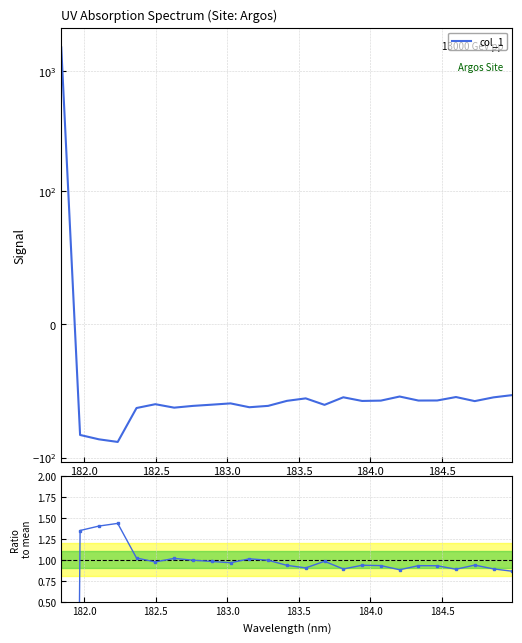

Reading right to left, what are all the values shown in this chart?

col_1: -53.1	-54.8	-57.6	-54.6	-57.2	-57.2	-54.2	-57.3	-57.5	-54.8	-60.4	-55.6	-57.4	-61.2	-62.2	-59.3	-60.3	-61.2	-62.5	-59.9	-62.8	-88.2	-86.3	-83.0	1563.8
Ratio to mean: 0.9	0.9	0.9	0.9	0.9	0.9	0.9	0.9	0.9	0.9	1.0	0.9	0.9	1.0	1.0	1.0	1.0	1.0	1.0	1.0	1.0	1.4	1.4	1.3	-25.4